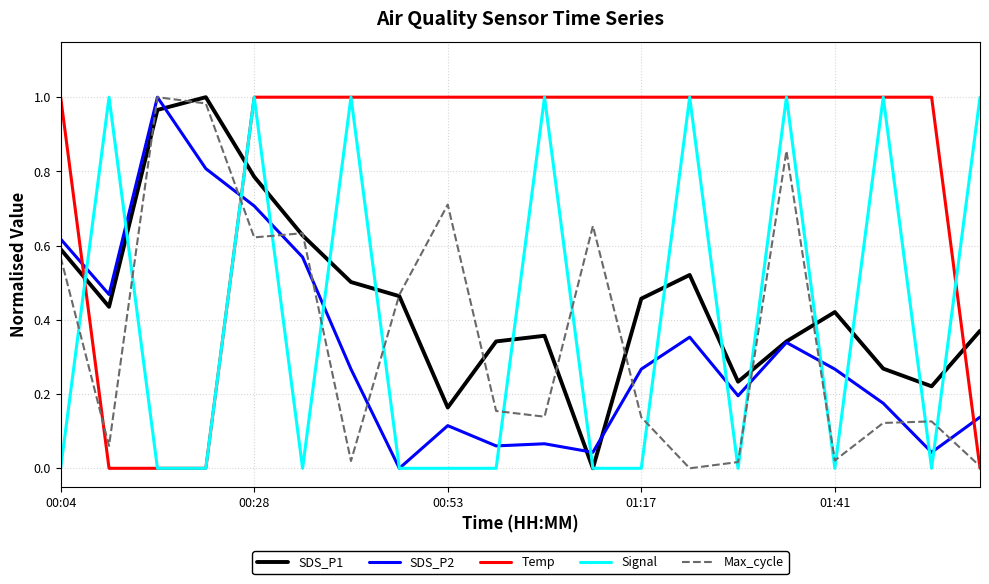

How many intersections are there between SDS_P2 and Temp?

3